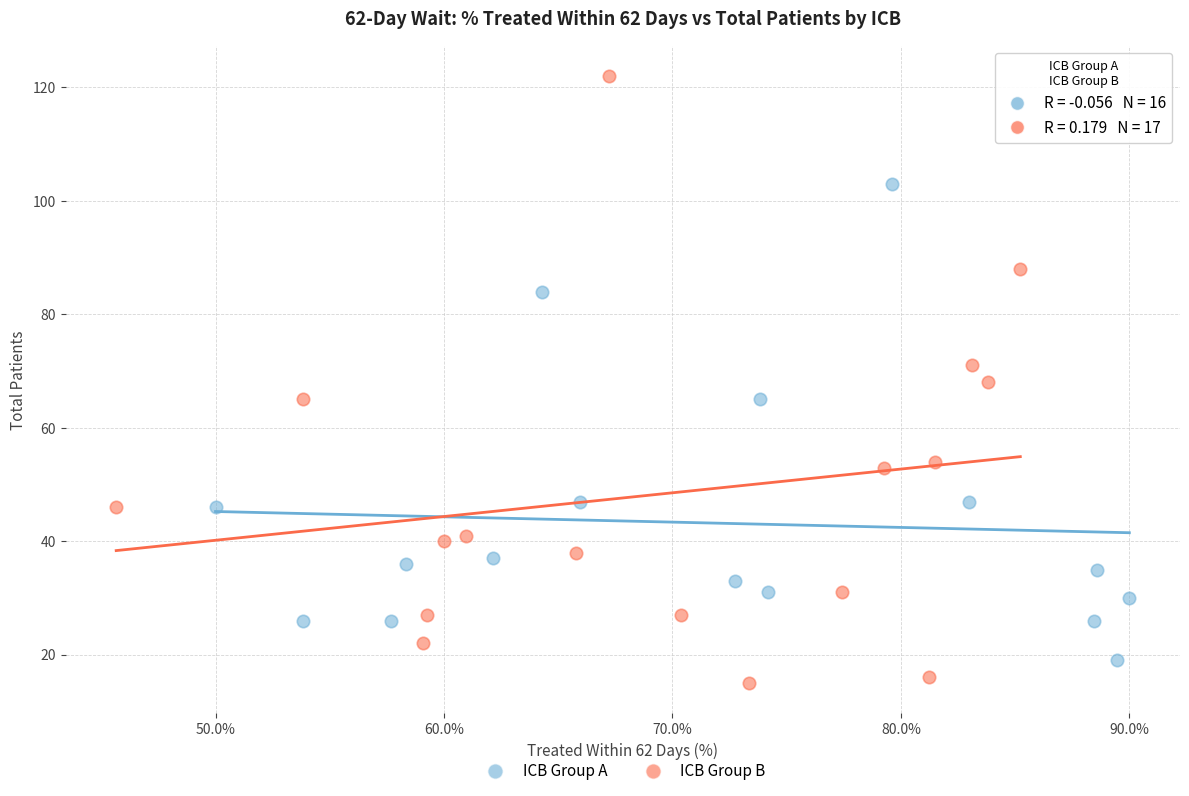

Which series reaches the maximum Y coordinate?

ICB Group B